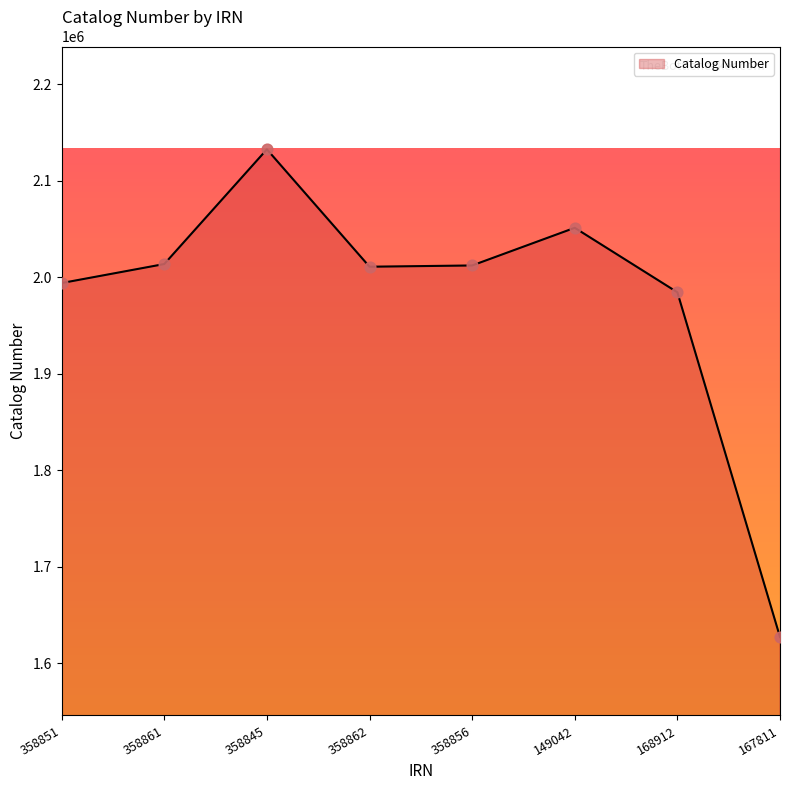

What is the change in value from 358861 to 168912?

-29276